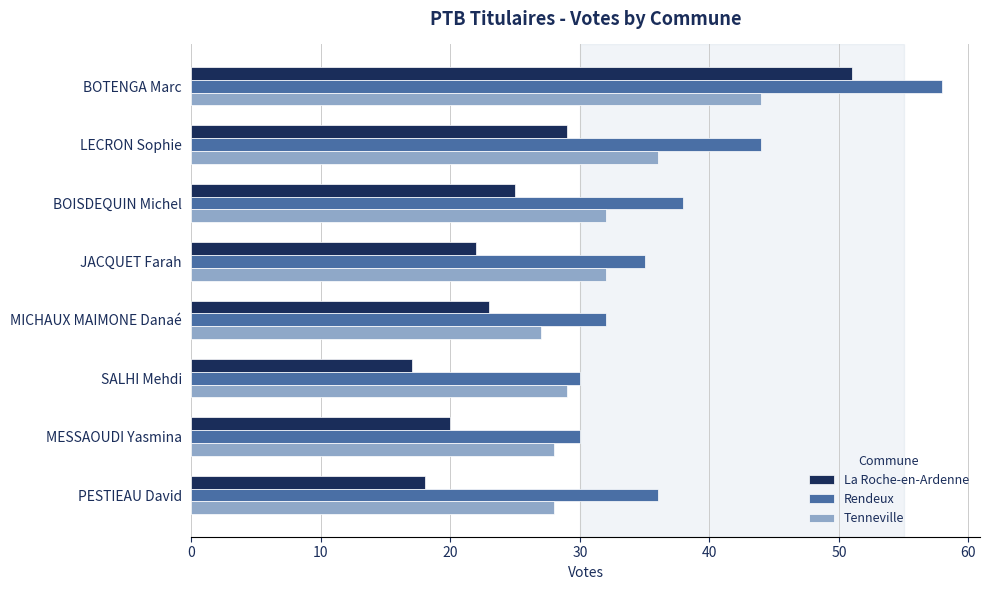

True or false: Tenneville has a value of 32 at JACQUET Farah.

True